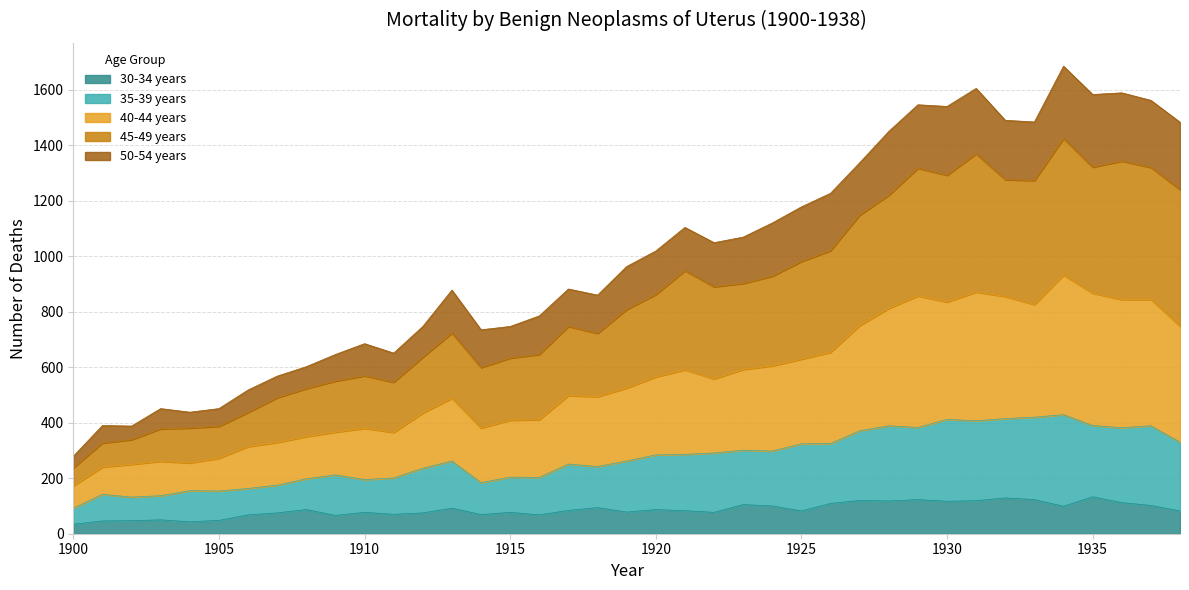

What is the value of the 30-34 years point at the 38th from the left?

102